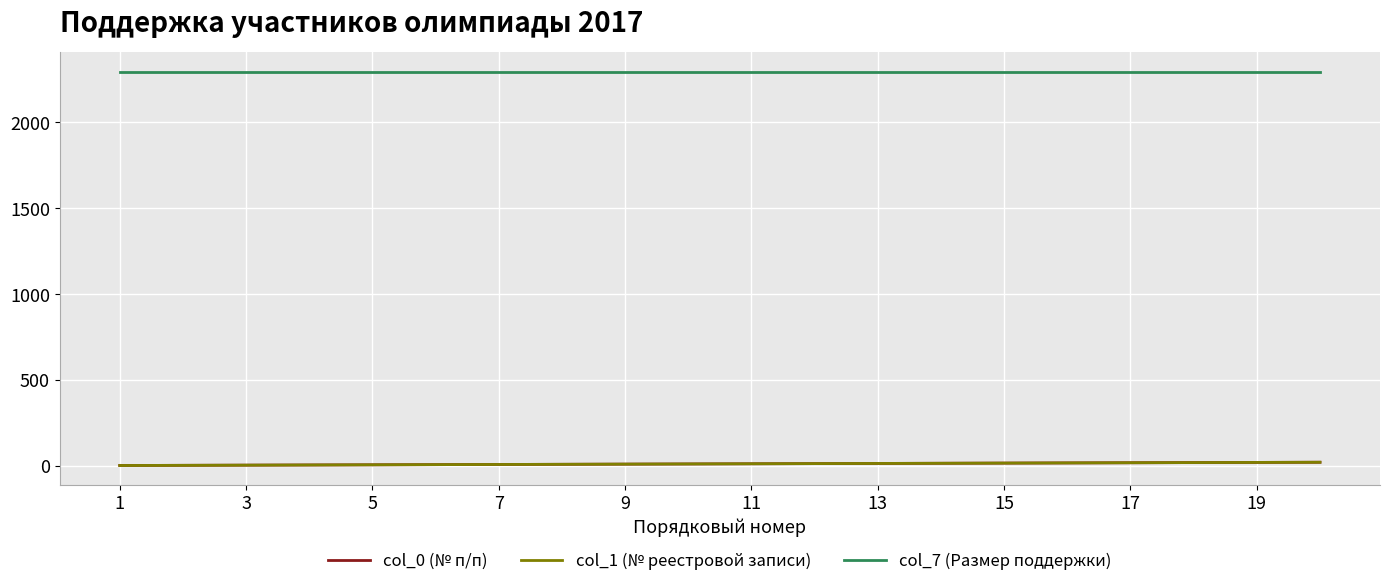

At how many categories does at least one series exceed 37?

20